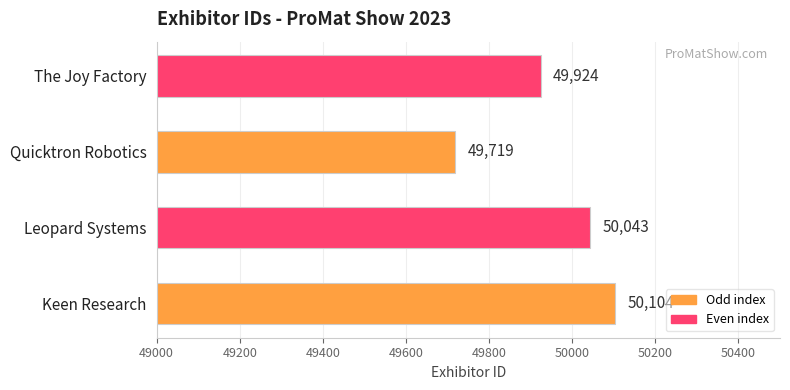

How many series are shown in this chart?

1